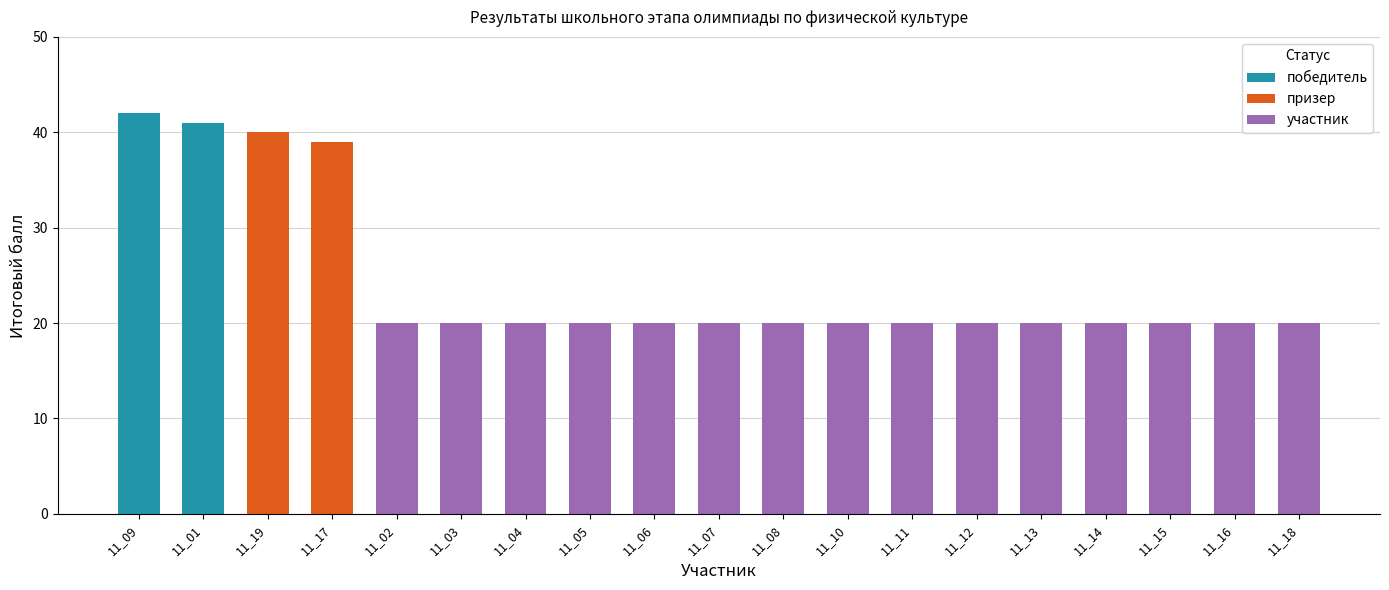

What is the maximum value for победитель?

42